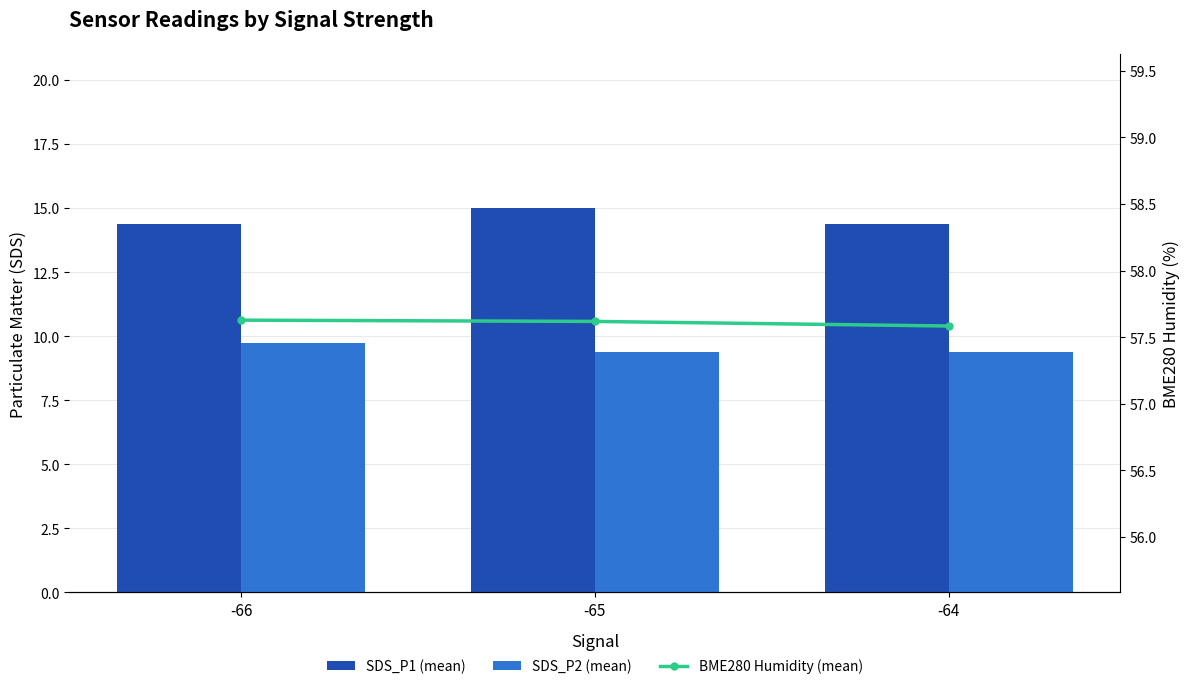

What is the maximum value shown in the chart?

57.6